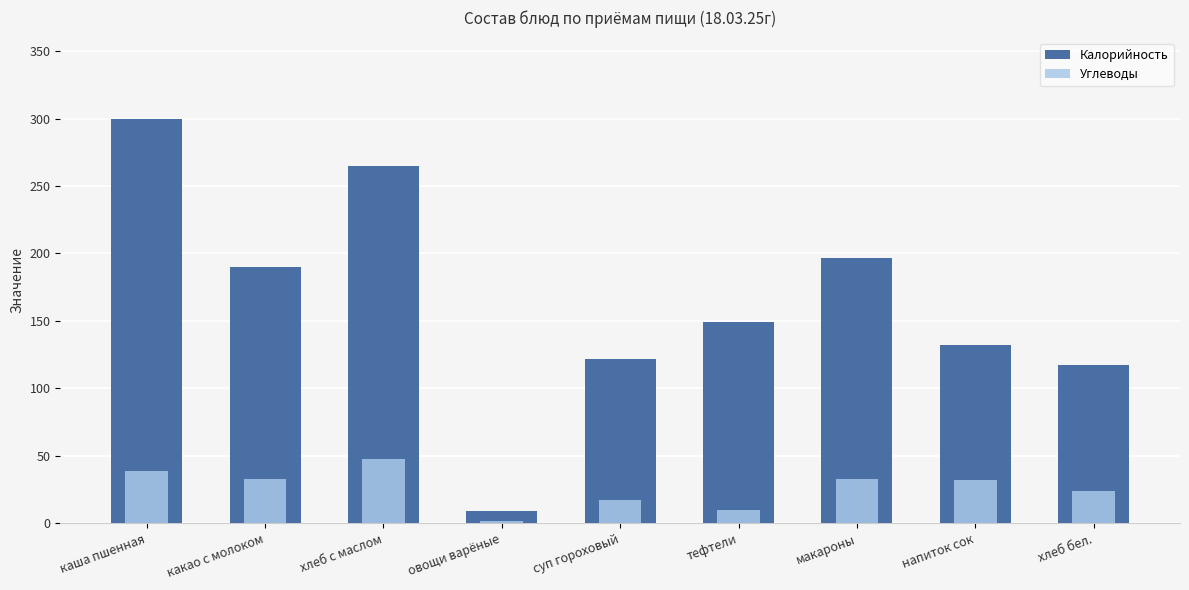

What is the label of the 8th bar from the left?

напиток сок